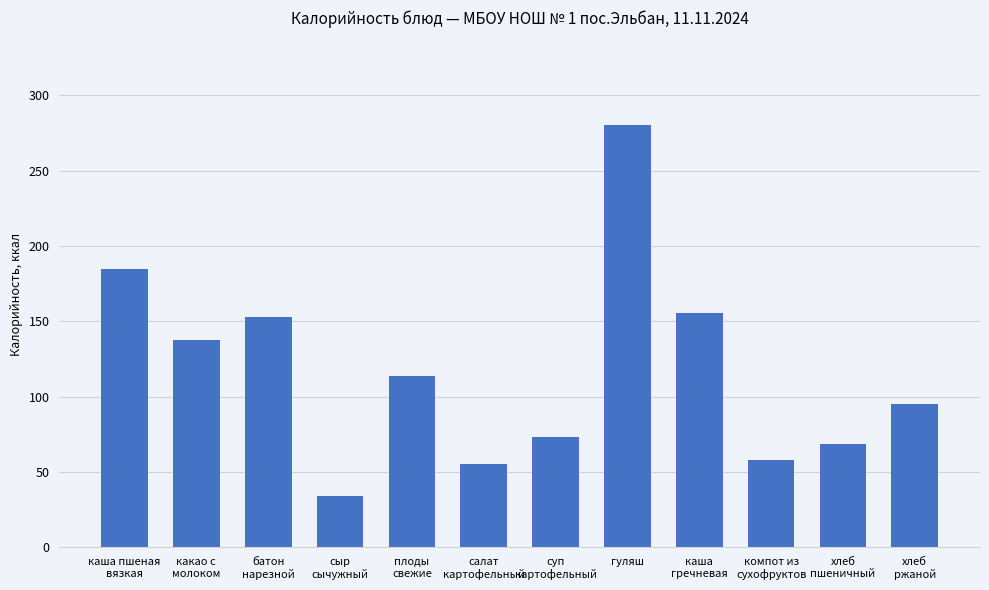

Which category has the lowest value across all series?

сыр
сычужный